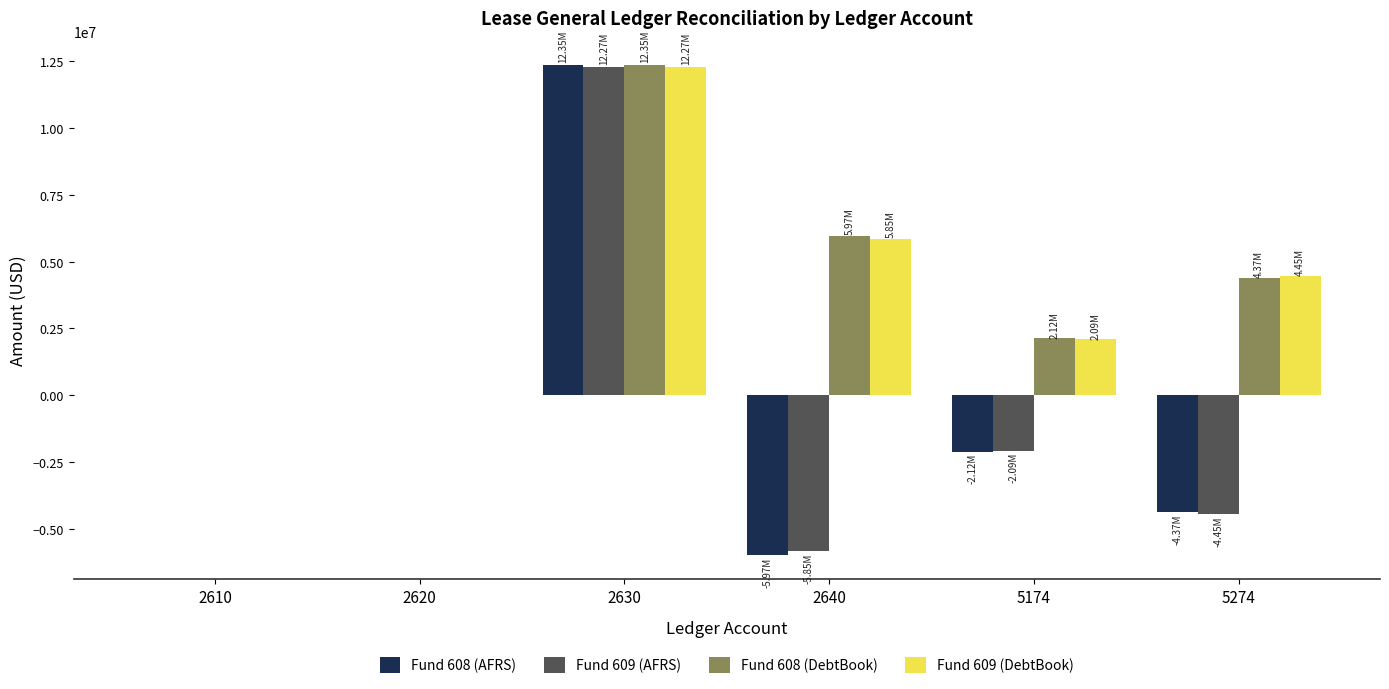

What is the sum of all Fund 608 (AFRS) values?

-123740.5